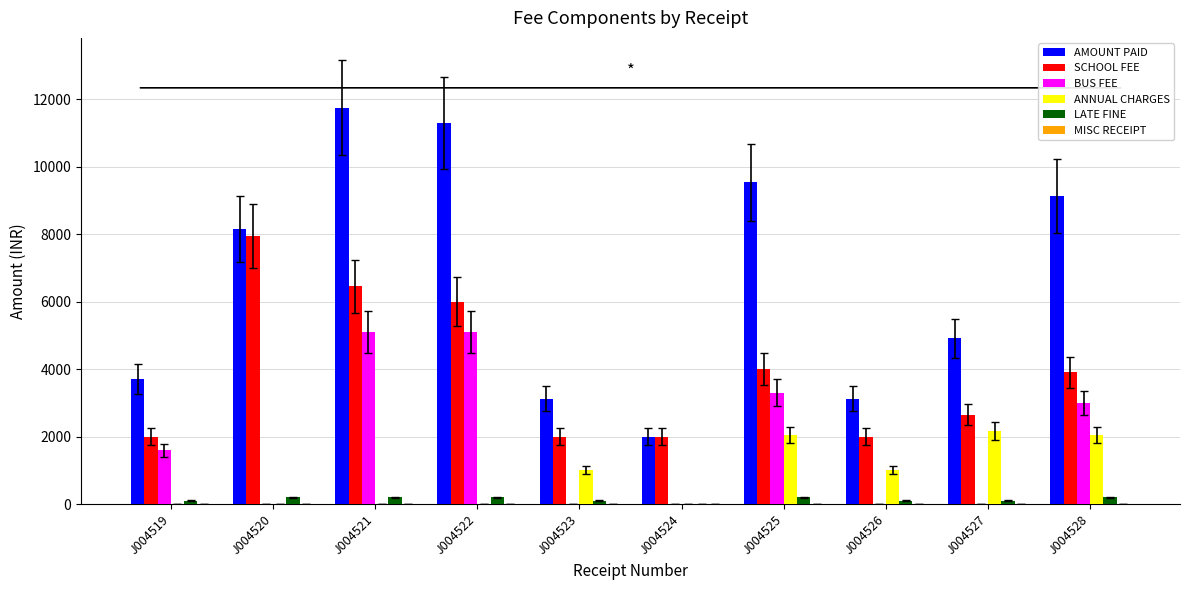

What is the approximate value of LATE FINE at J004527?

100